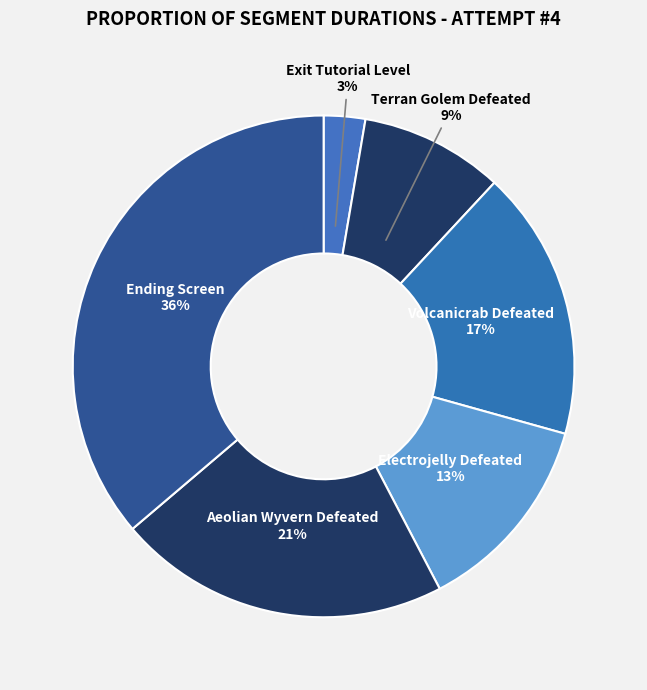

How many segments does this pie chart have?

6